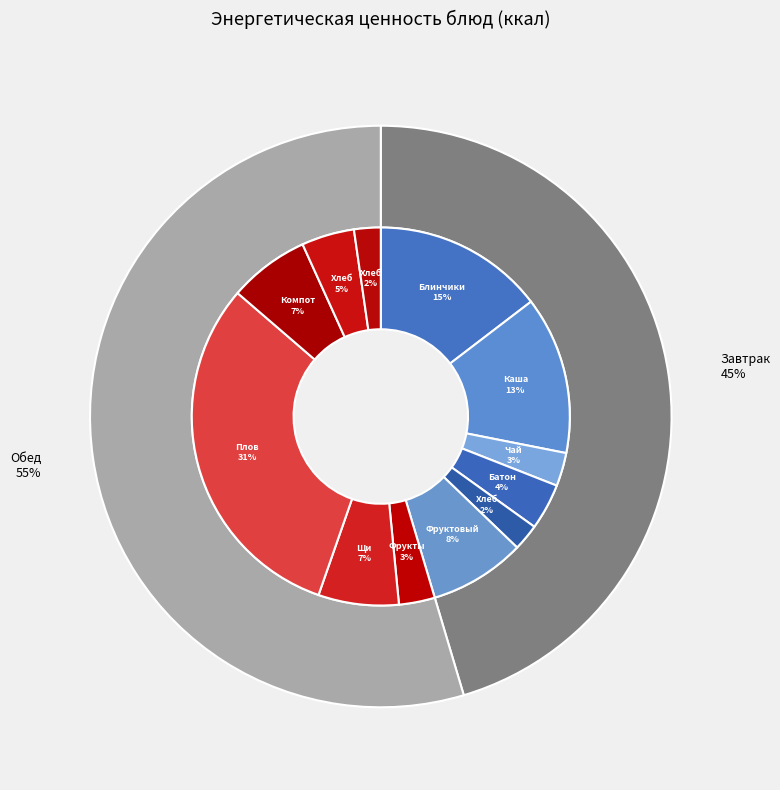

What percentage do Завтрак and Обед together represent?

100.0%